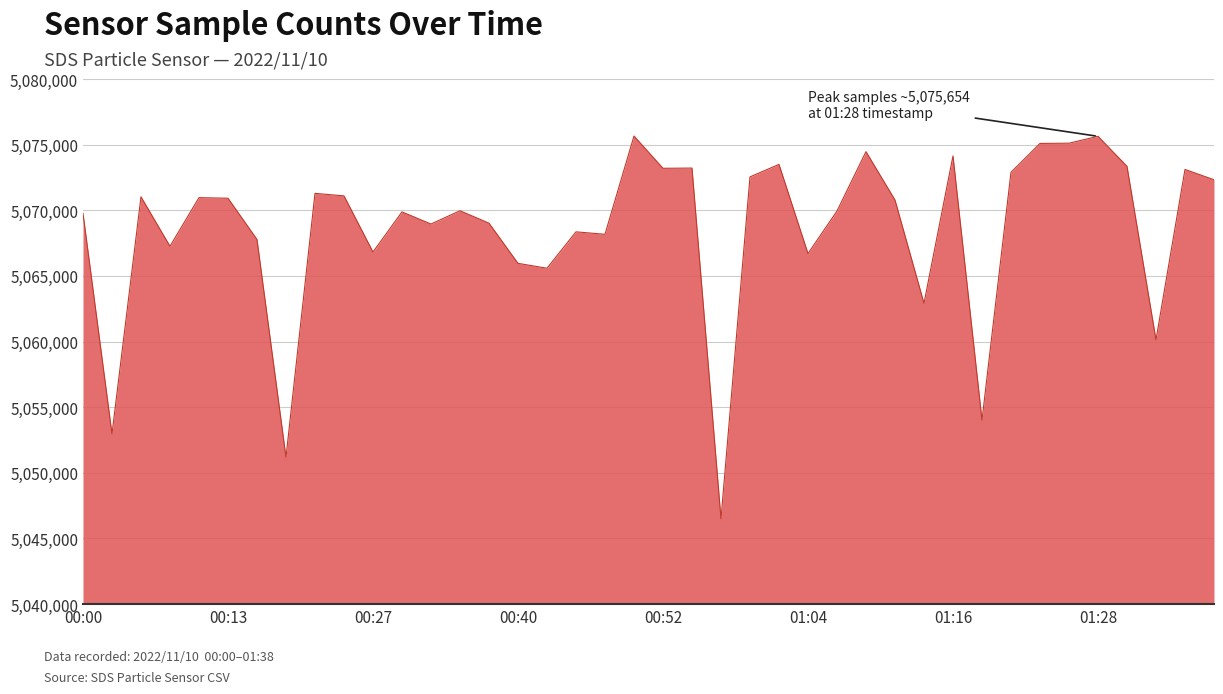

What is the minimum value shown in the chart?

5046491